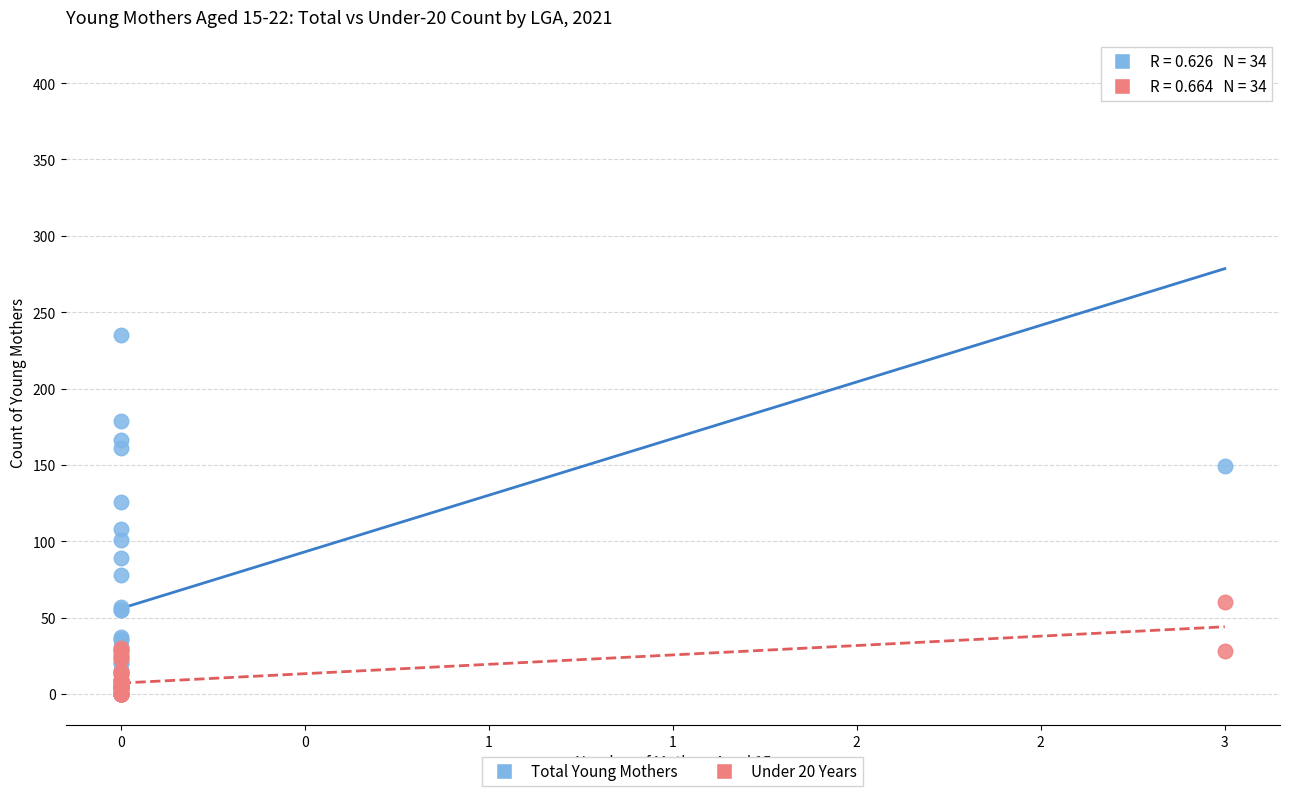

Across all series, what Y value is closest to 204?

179